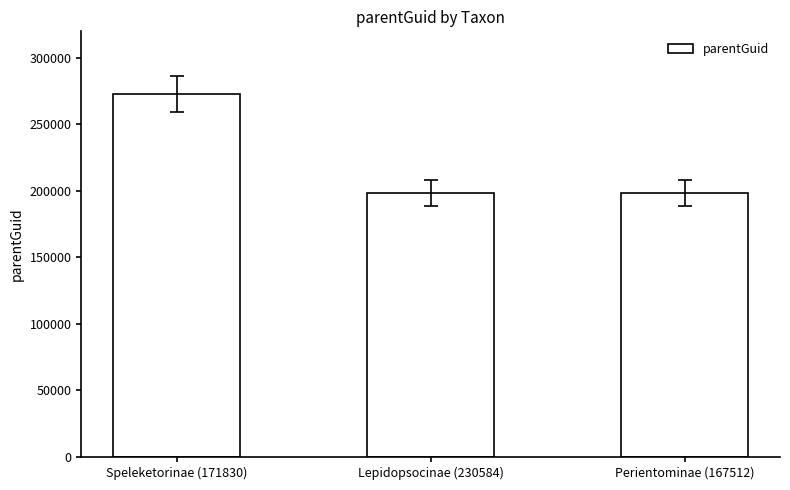

Which label corresponds to the largest value in the chart?

Speleketorinae (171830)